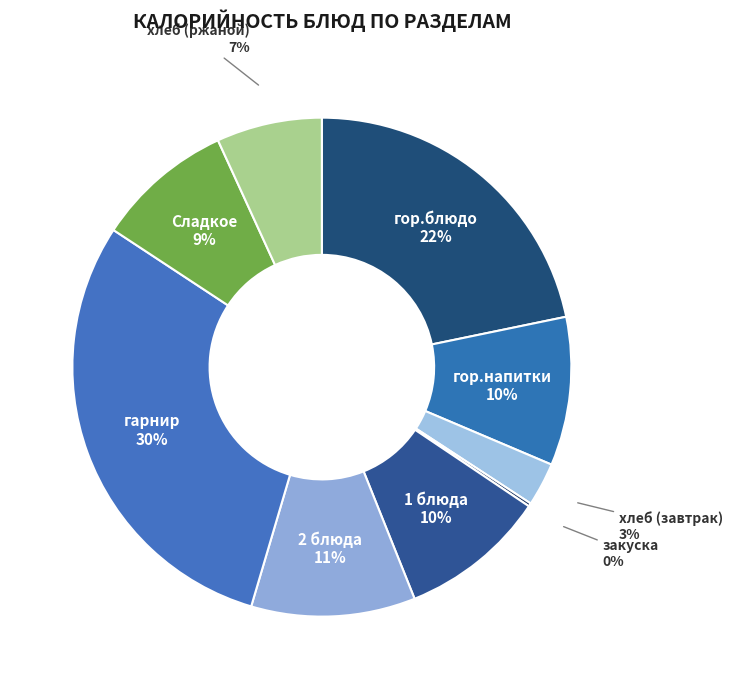

Which slice is the largest?

гарнир